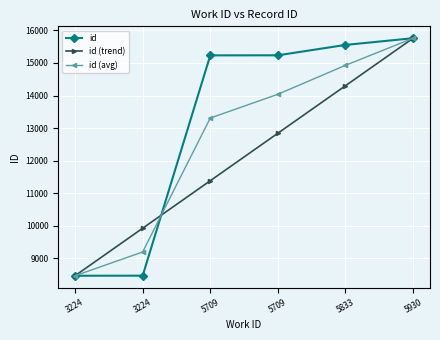

True or false: id (avg) has a value of 15760.0 at 5930.

True